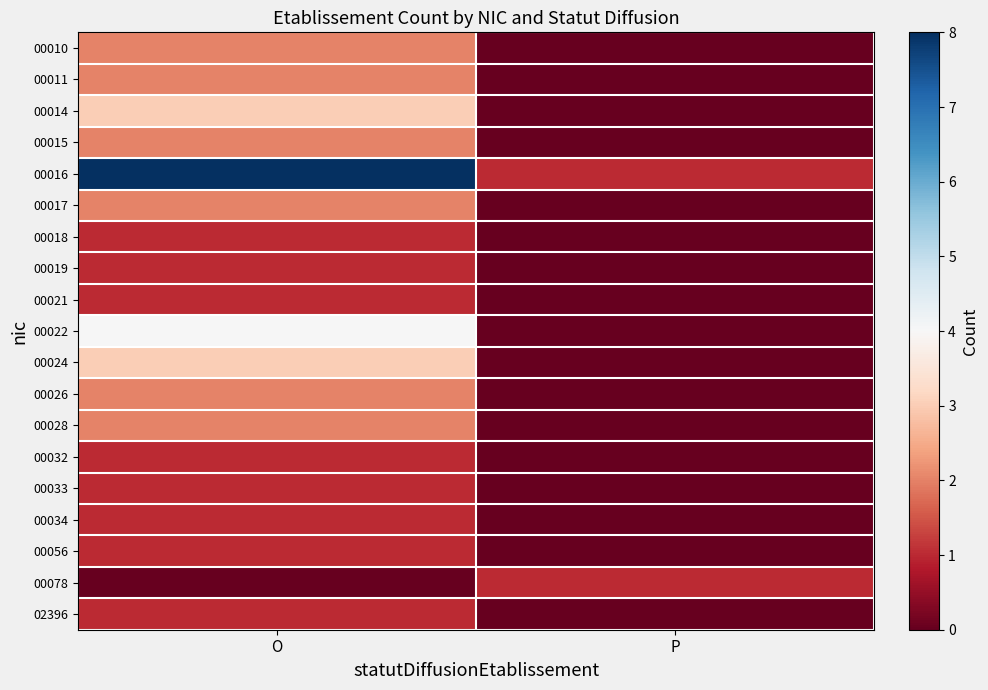

At which category is the sum across all series the highest?

O